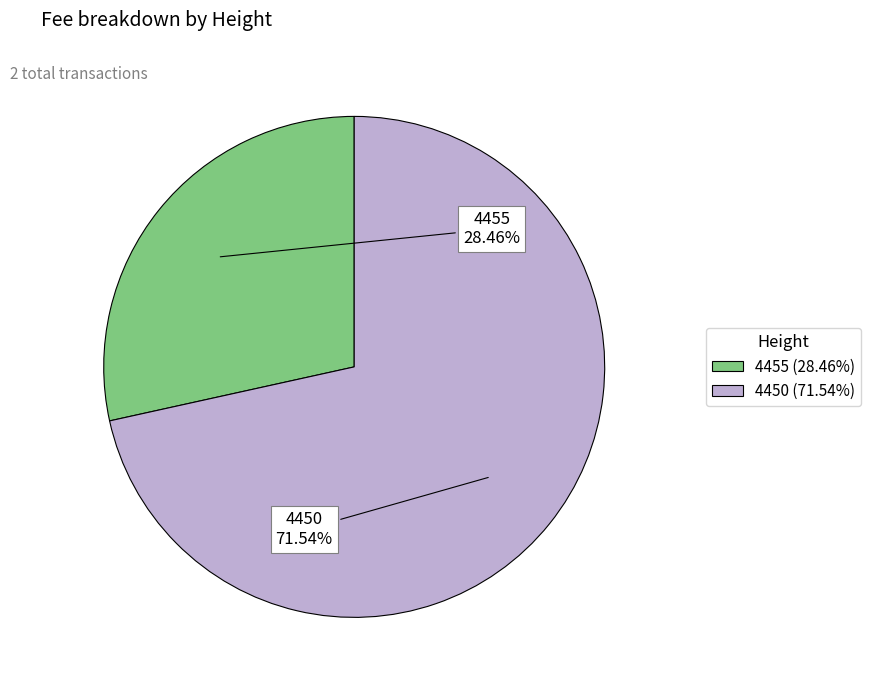

The 4455 slice represents 28% of the pie. True or false?

True